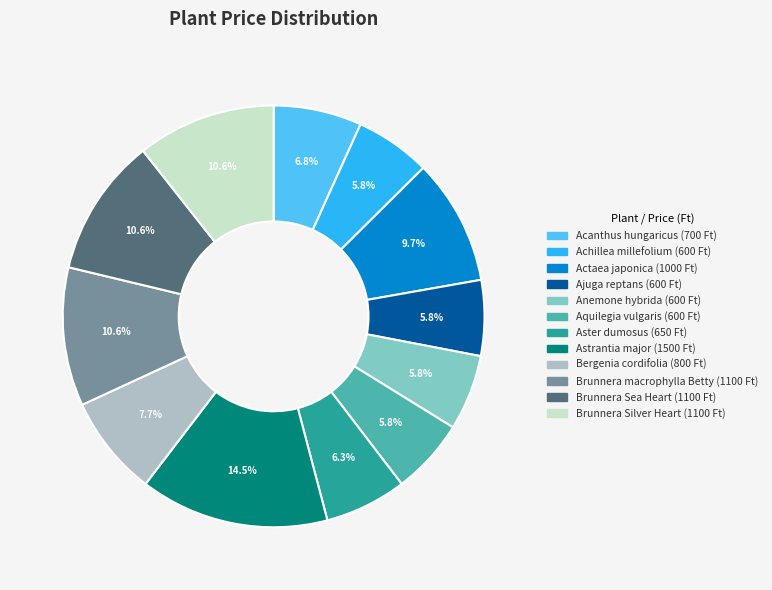

What percentage is NOT represented by Ajuga reptans?

94.2%